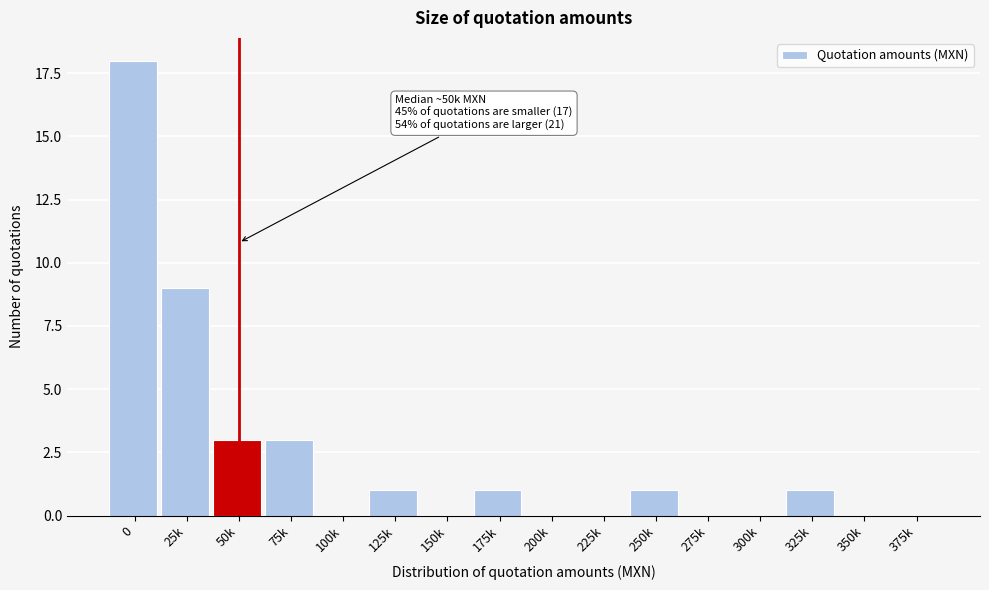

Reading right to left, list all the values displayed in this chart.

375k=0	350k=0	325k=1	300k=0	275k=0	250k=1	225k=0	200k=0	175k=1	150k=0	125k=1	100k=0	75k=3	50k=3	25k=9	0=18